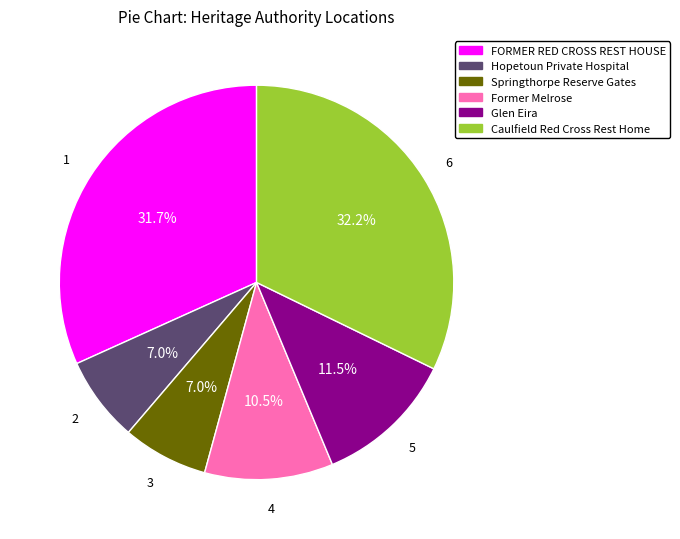

How many slices are in this pie chart?

6